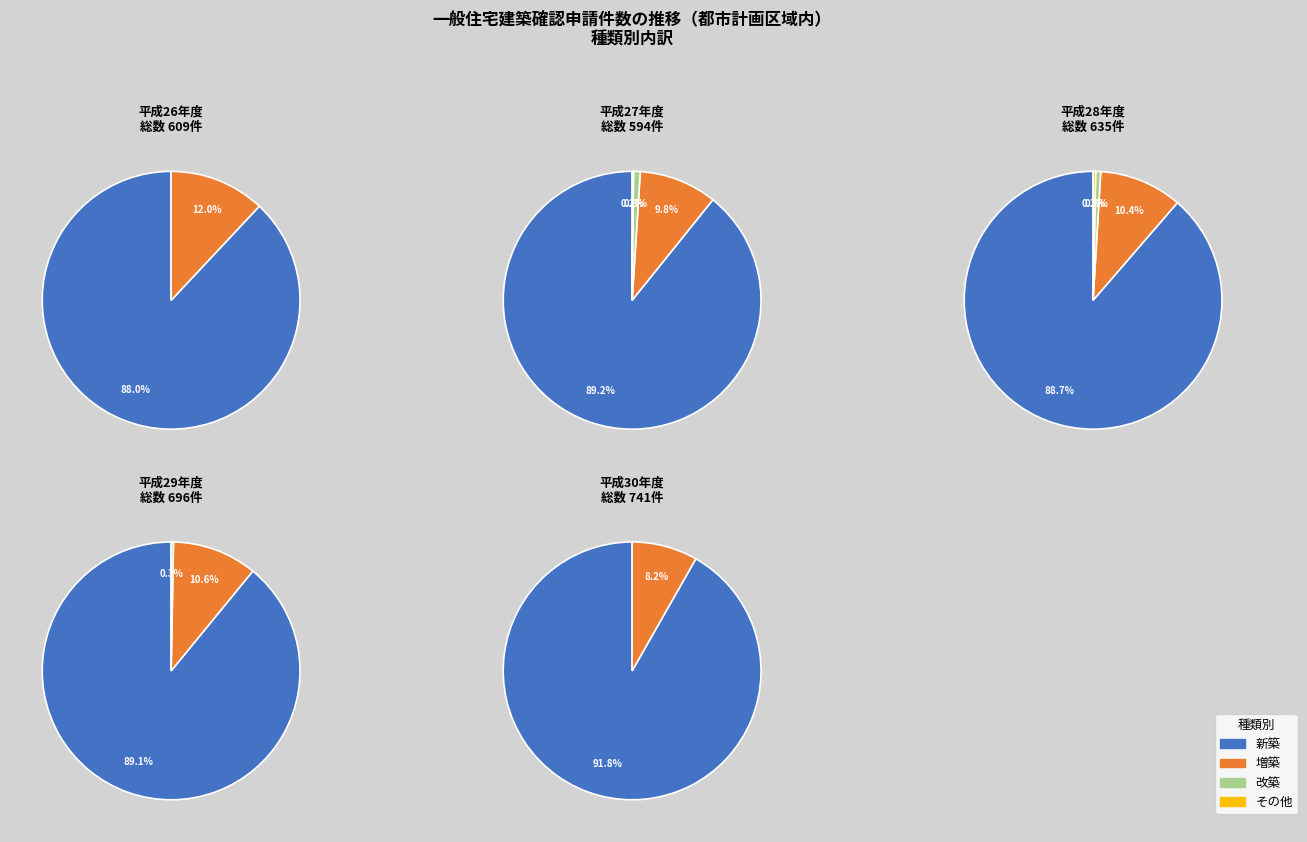

To the nearest percent, what is the average slice percentage?

25%